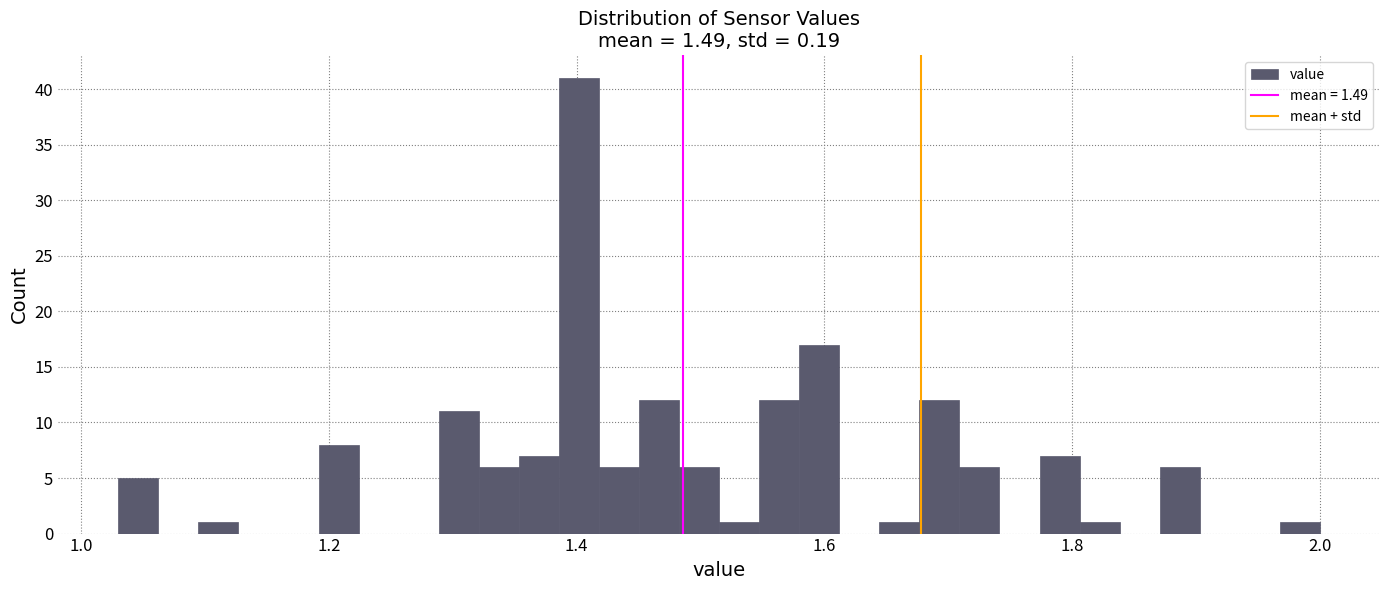

Read against the x-axis, roughly where is the centre of the tallest bar?

1.40